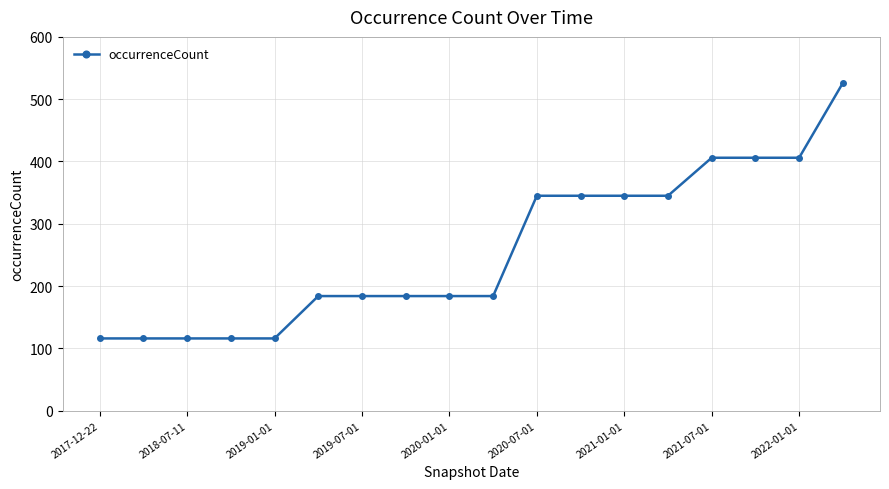

What is the value of the 11th point from the left?

345